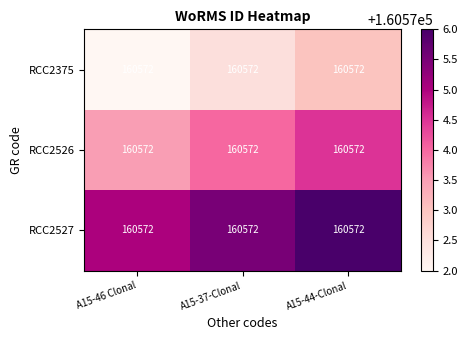

What is the sum of the RCC2375 values at A15-44-Clonal and A15-46 Clonal?

321145.0